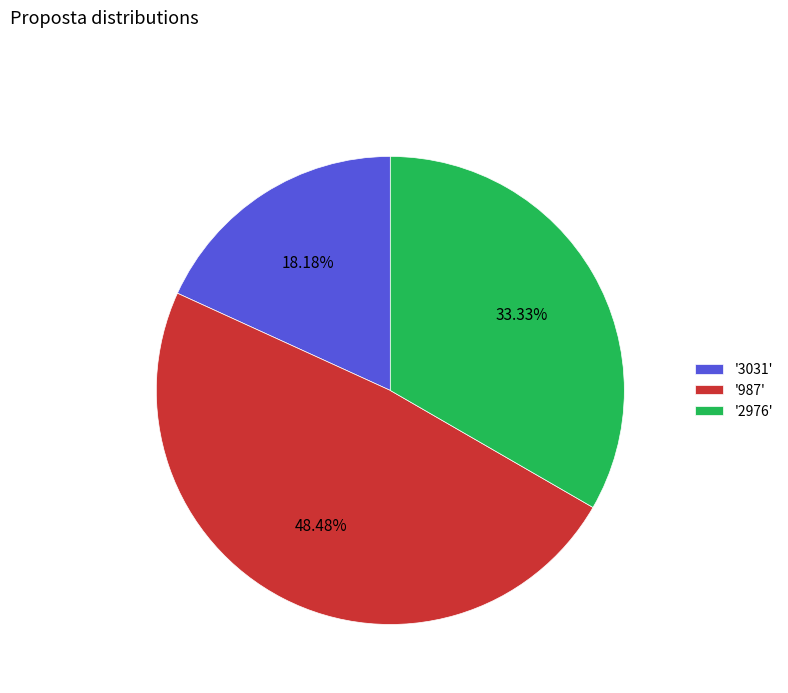

Is there a majority slice in this chart?

No